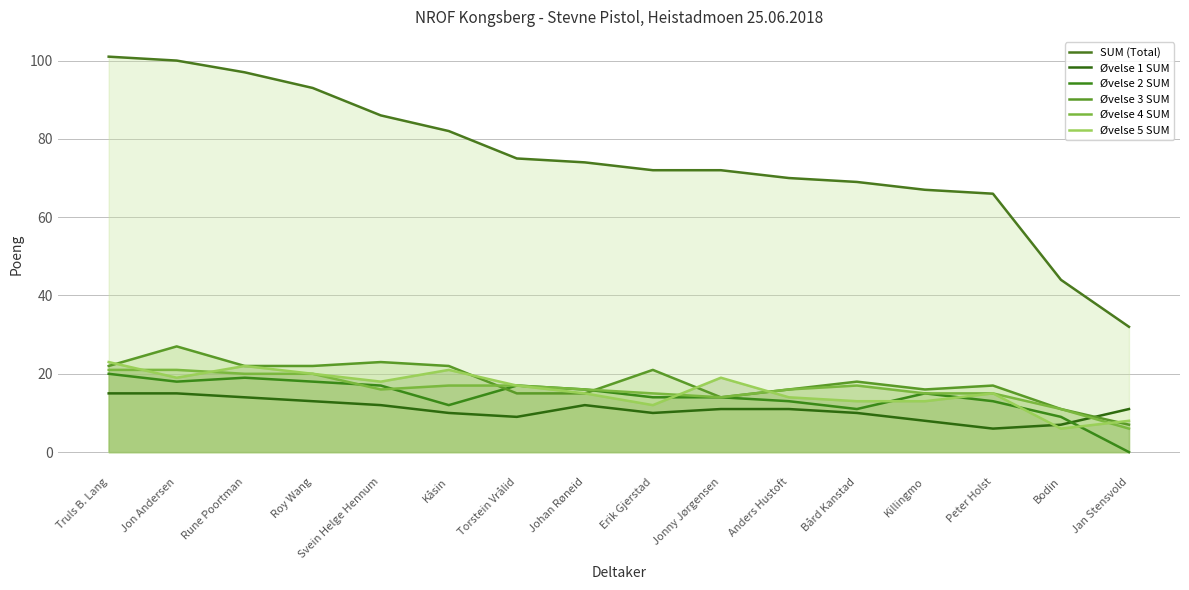

What is the spread (max minus min) of values at Torstein Vrålid?

66